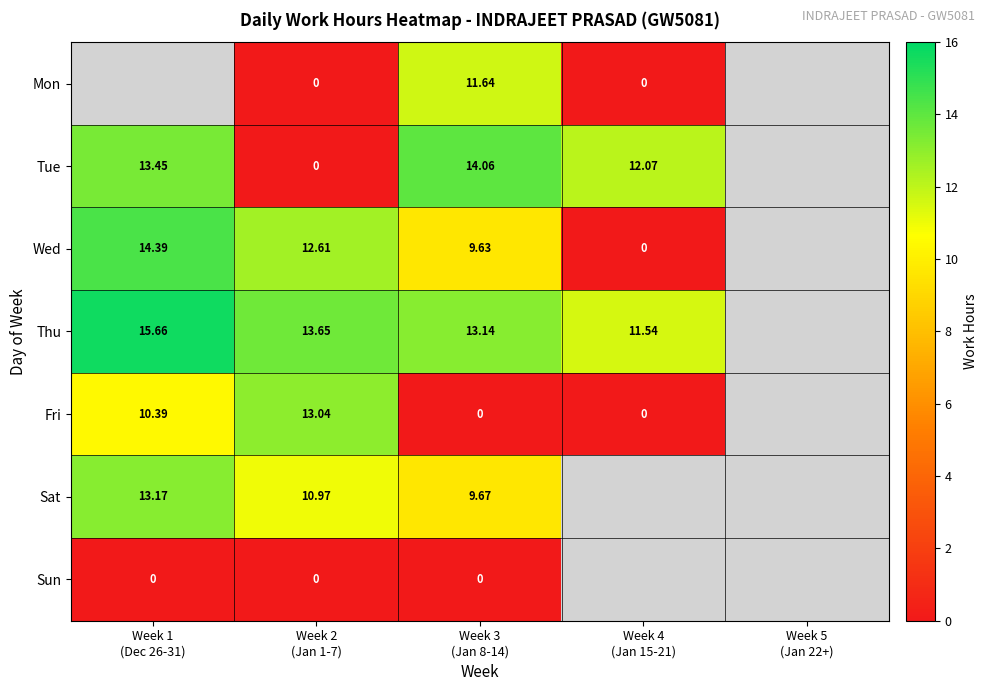

How many values in Sat are above zero?

3